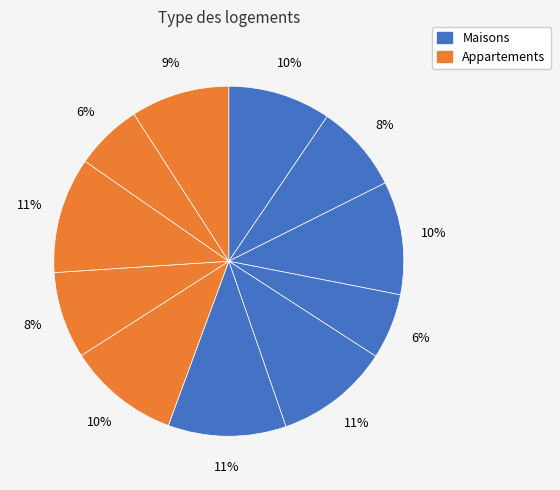

To the nearest percent, what is the difference between the largest and smallest slice percentages?

5%